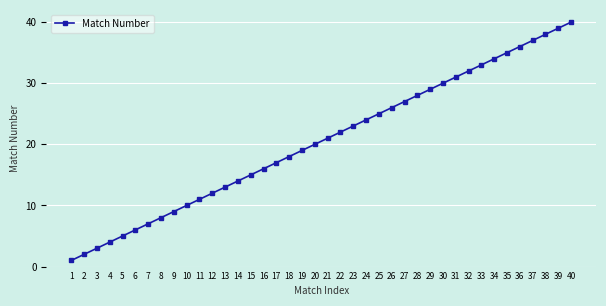

Is it true that the value at 8 is 8?

True